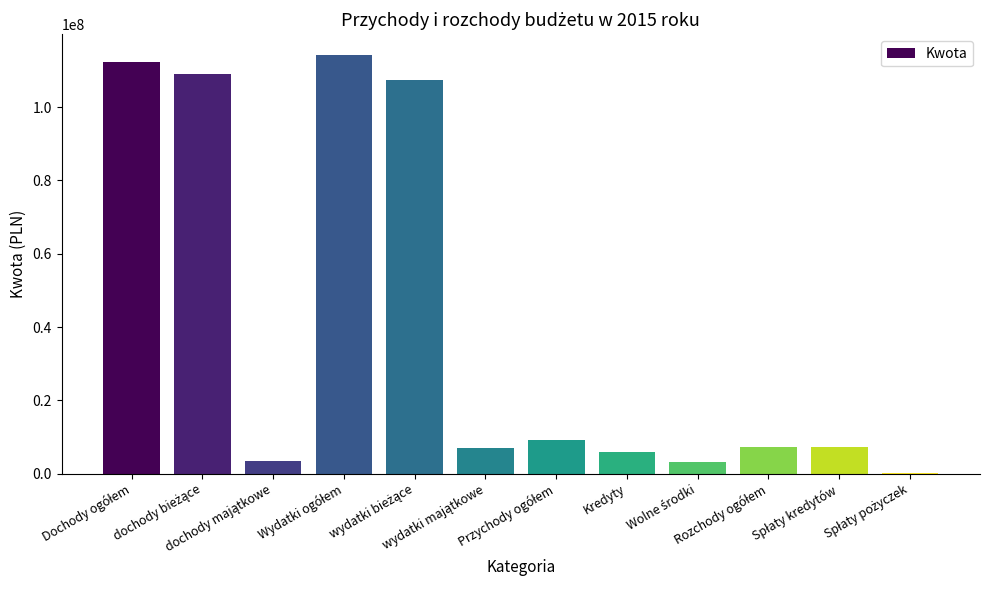

What is the sum of all values?

485901332